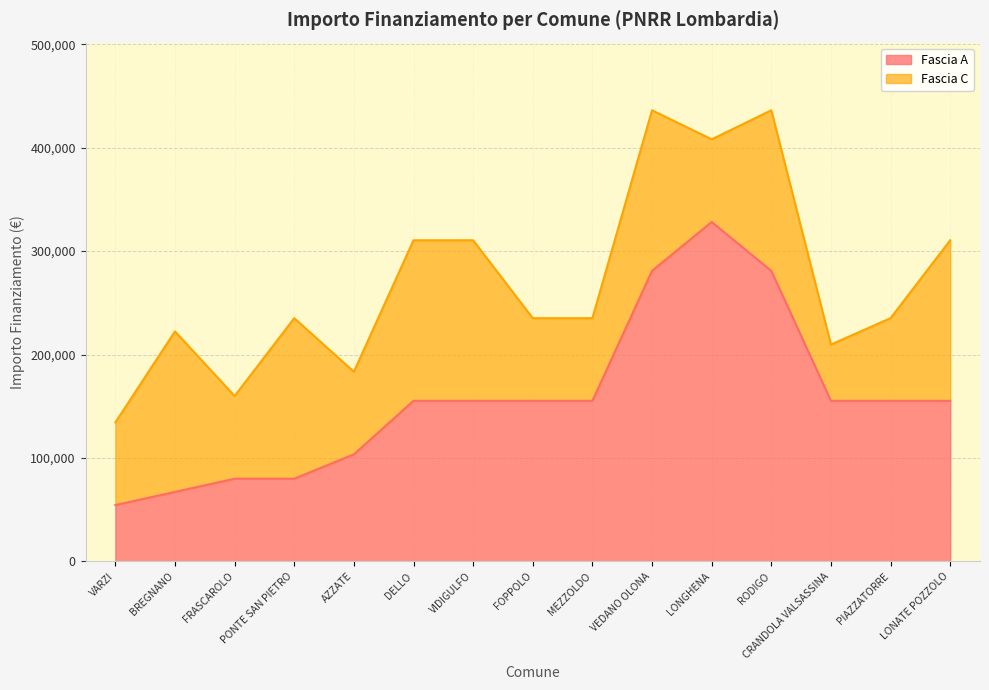

What position from the right is BREGNANO?

14